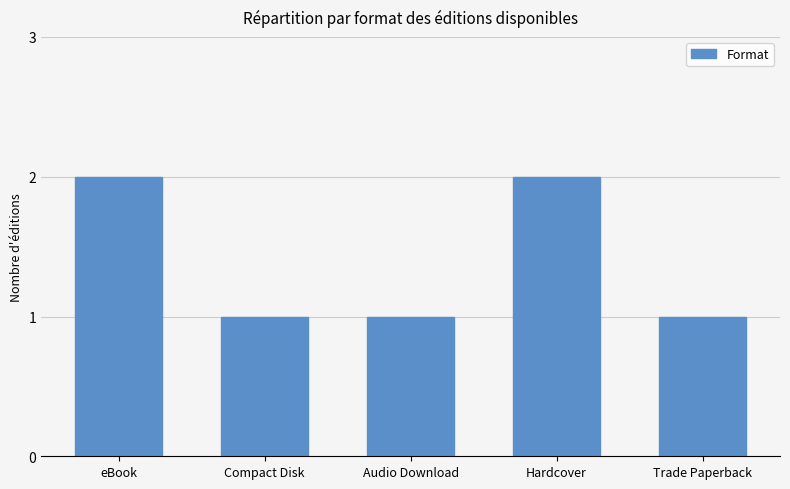

Reading left to right, transcribe all the data shown in this chart.

eBook=2	Compact Disk=1	Audio Download=1	Hardcover=2	Trade Paperback=1